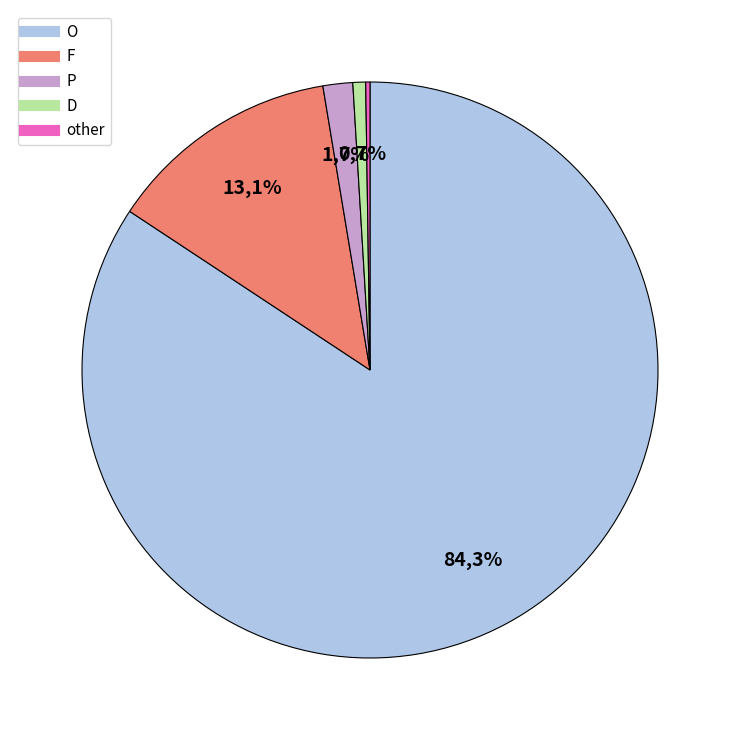

What percentage is the D slice, to the nearest percent?

1%